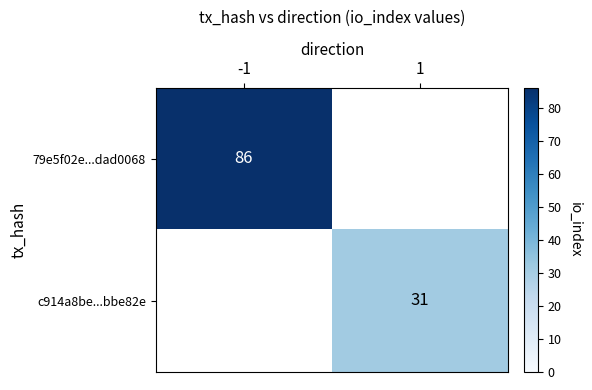

True or false: c914a8be...bbe82e has a value of 52 at 1.

False